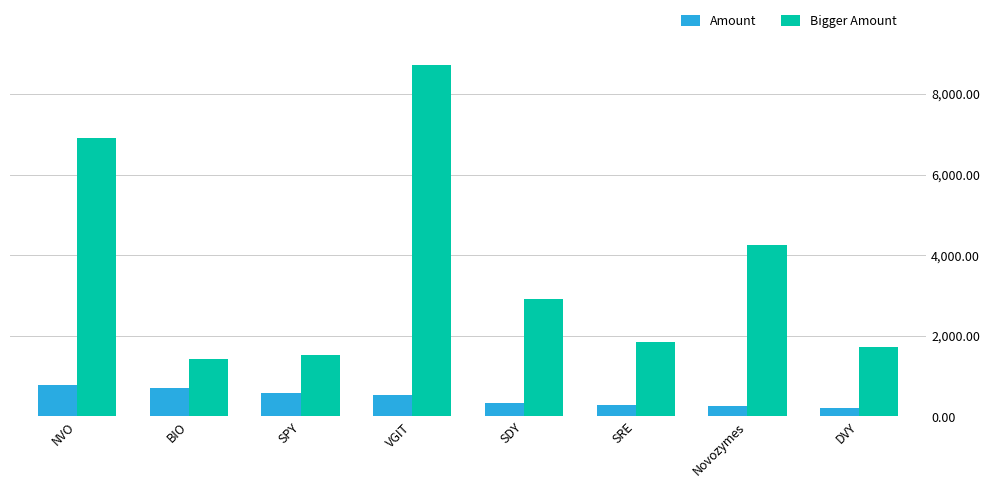

What is the spread (max minus min) of values at SDY?

2572